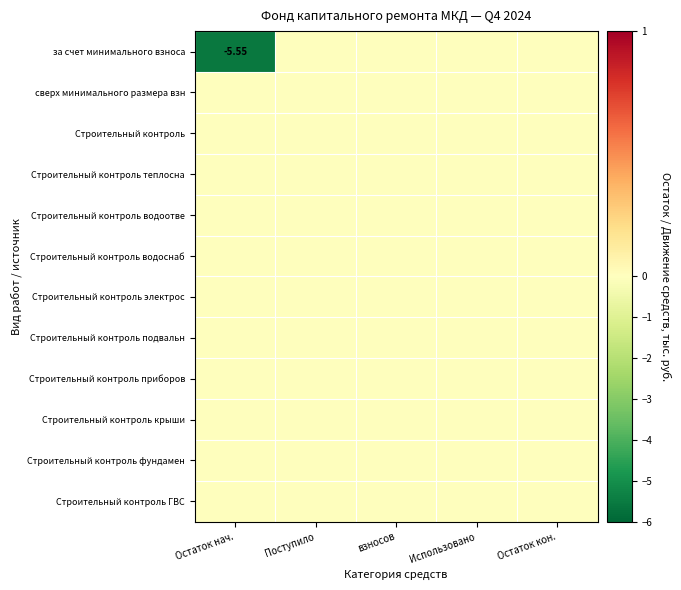

The value of Строительный контроль теплосна at Остаток нач. is 0.0. True or false?

True